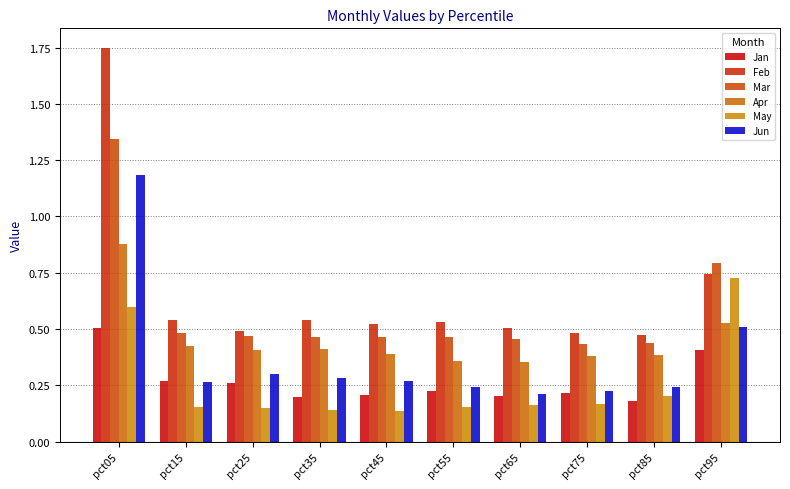

Rank the series at pct35 from lowest to highest value.

May, Jan, Jun, Apr, Mar, Feb